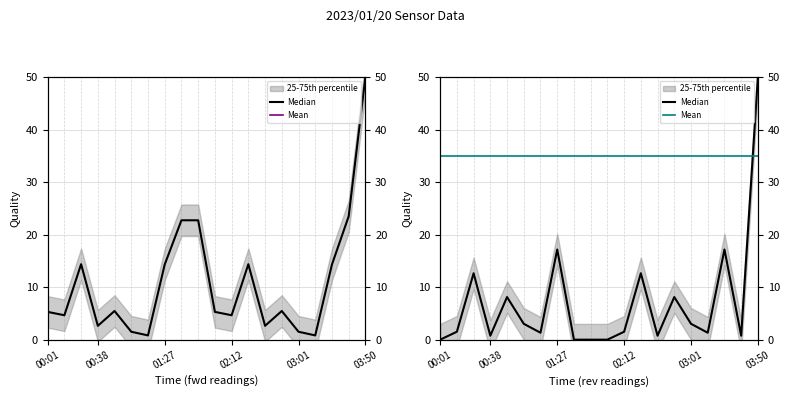

What is the sum of the Median values at 02:12 and 00:38?

2.3